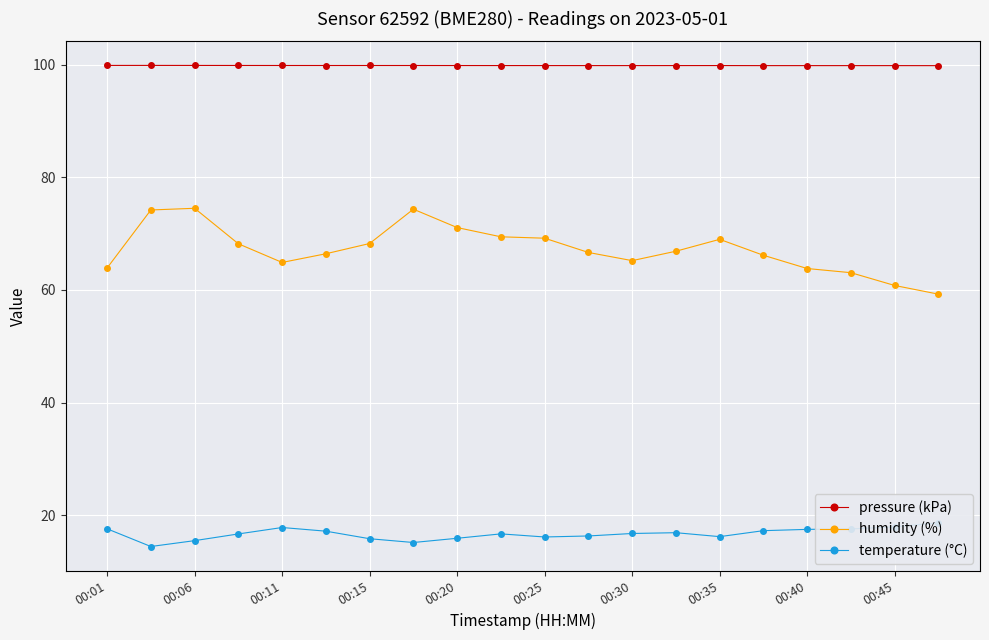

How many interior local valleys does the pressure (kPa) series have?

3